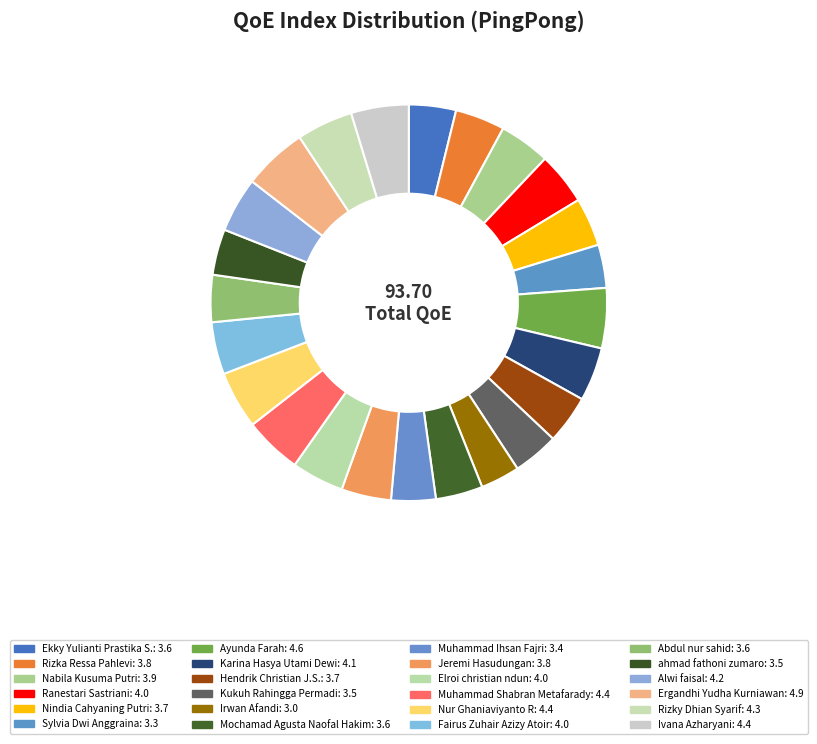

True or false: Ivana Azharyani accounts for 12% of the total.

False